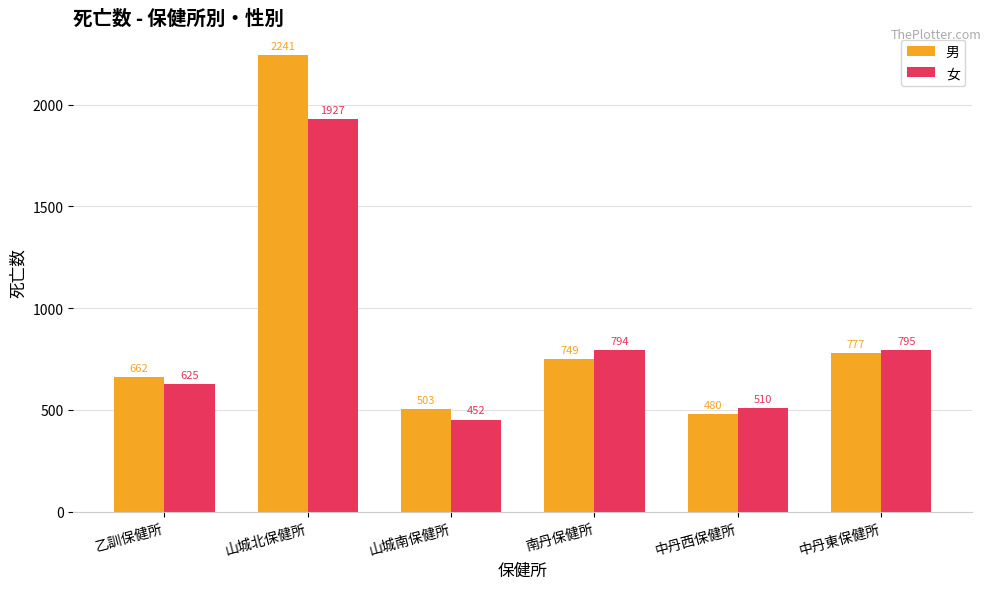

How many groups of bars are there?

6